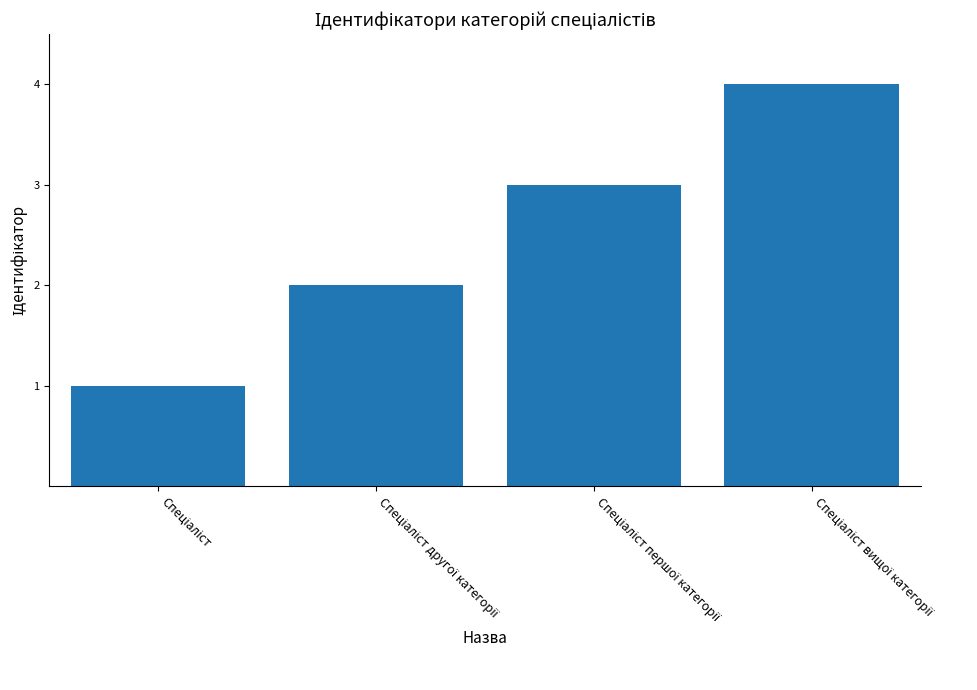

Reading left to right, extract all data points from this chart.

1	2	3	4